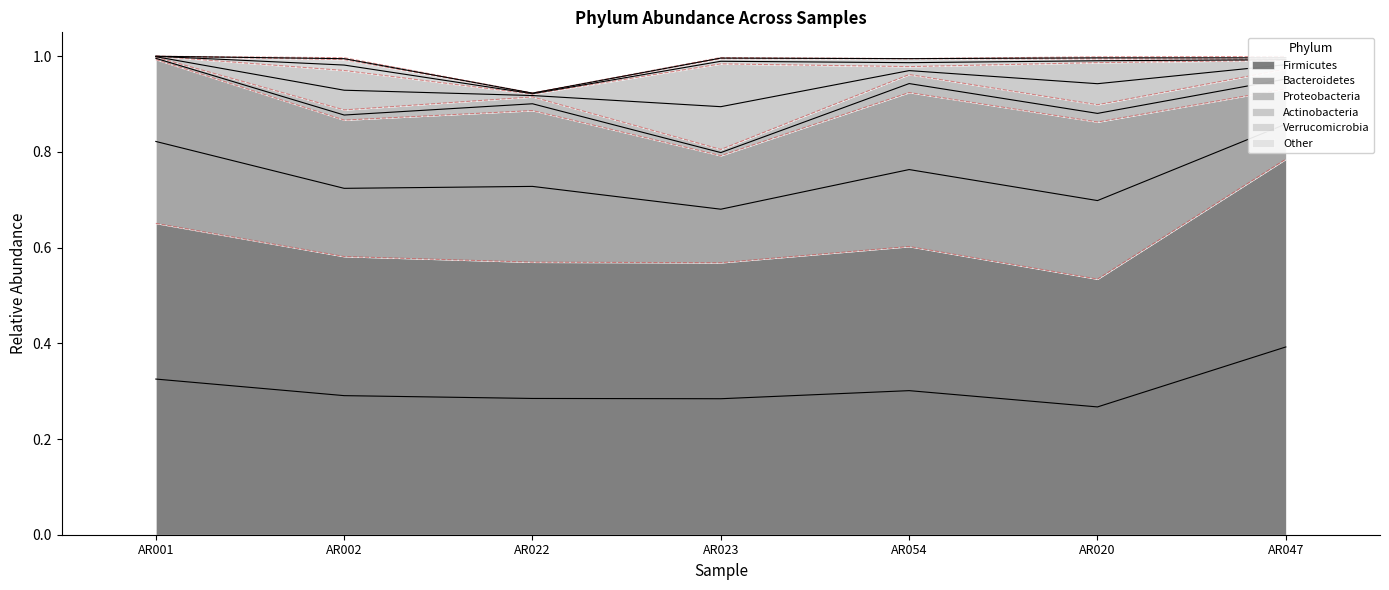

Which category has the lowest value in the Firmicutes series?

AR020